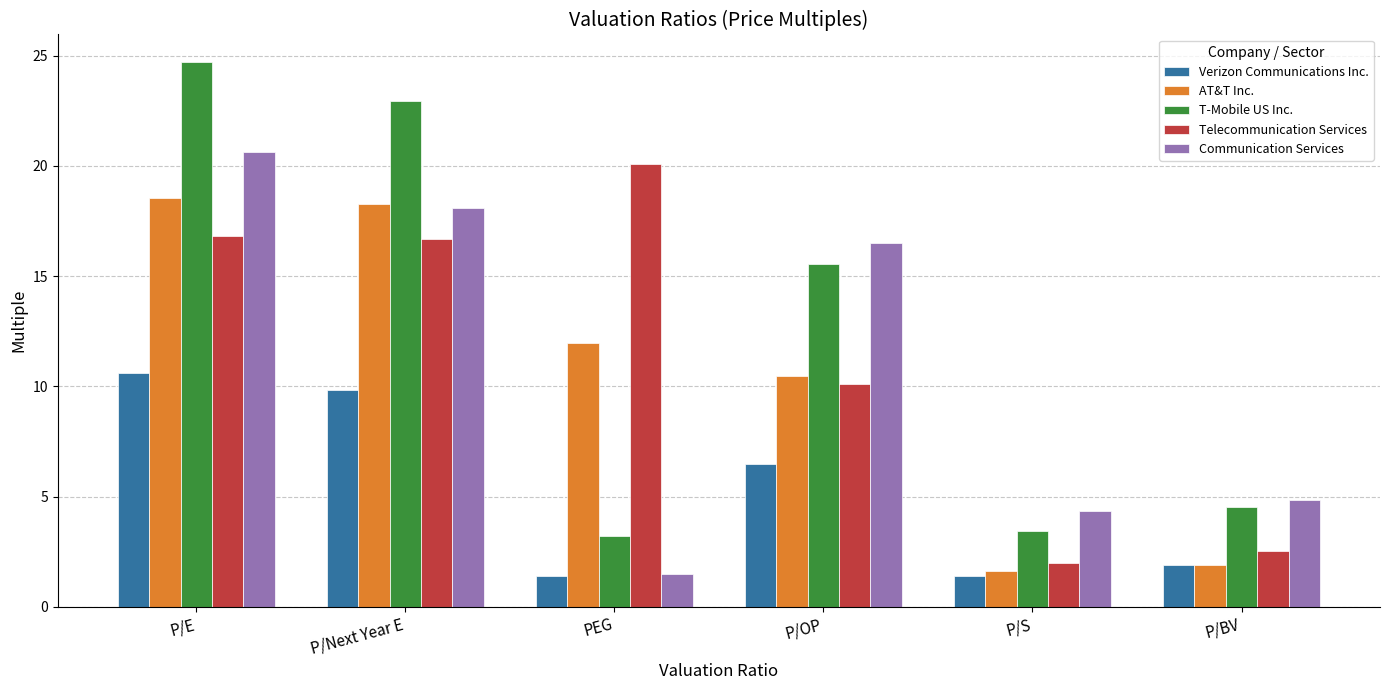

Which series has the widest spread of values?

T-Mobile US Inc.